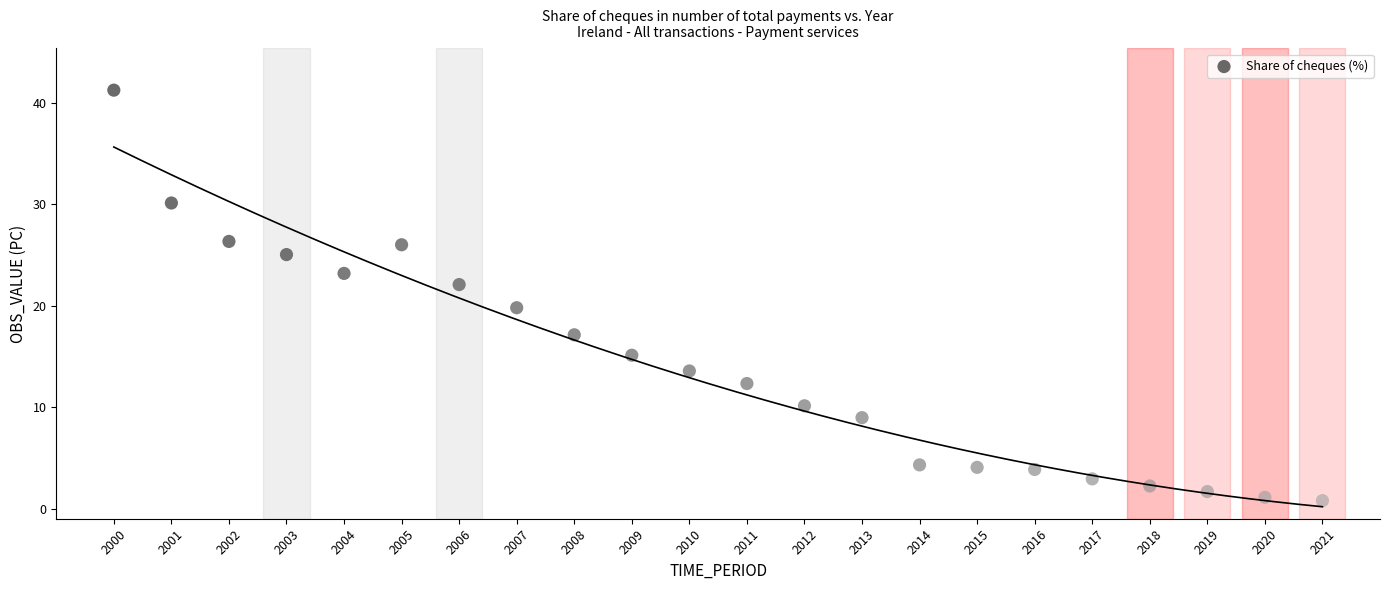

What is the range of X values (max minus min)?

21.0